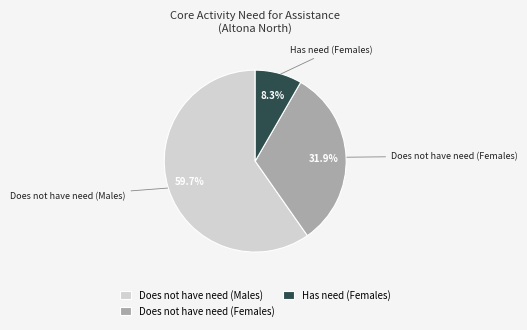

How much of the chart is everything except Does not have need (Females)?

68.1%